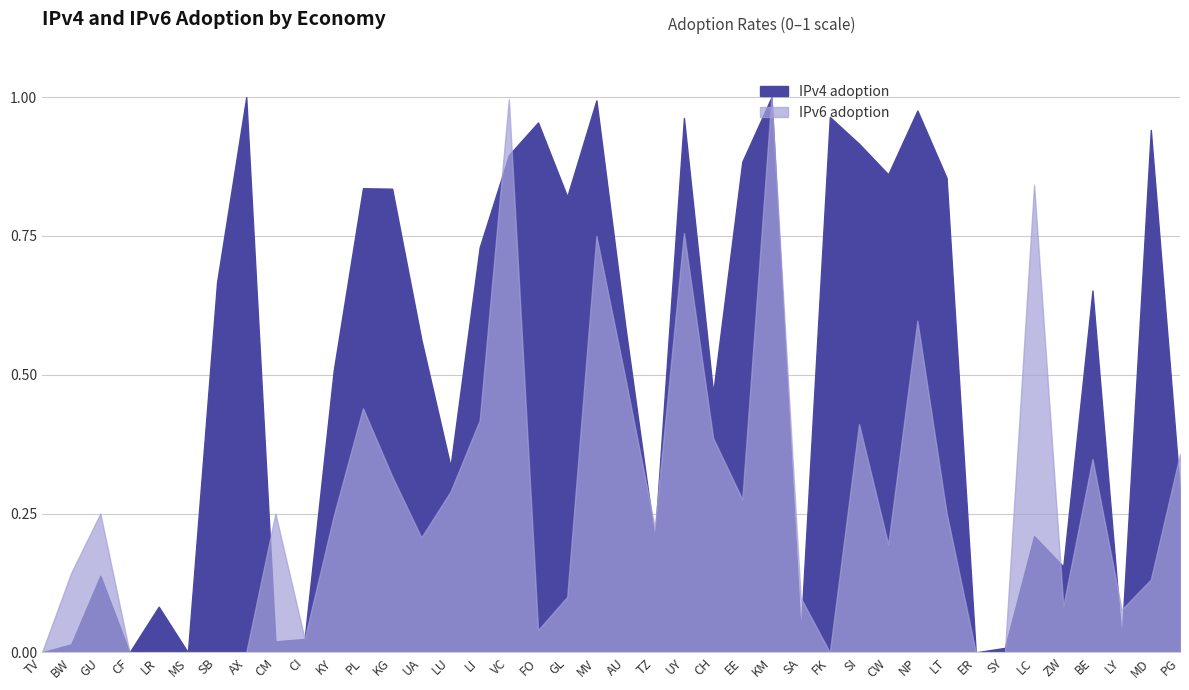

What are all the series names shown in the legend?

IPv4 adoption, IPv6 adoption